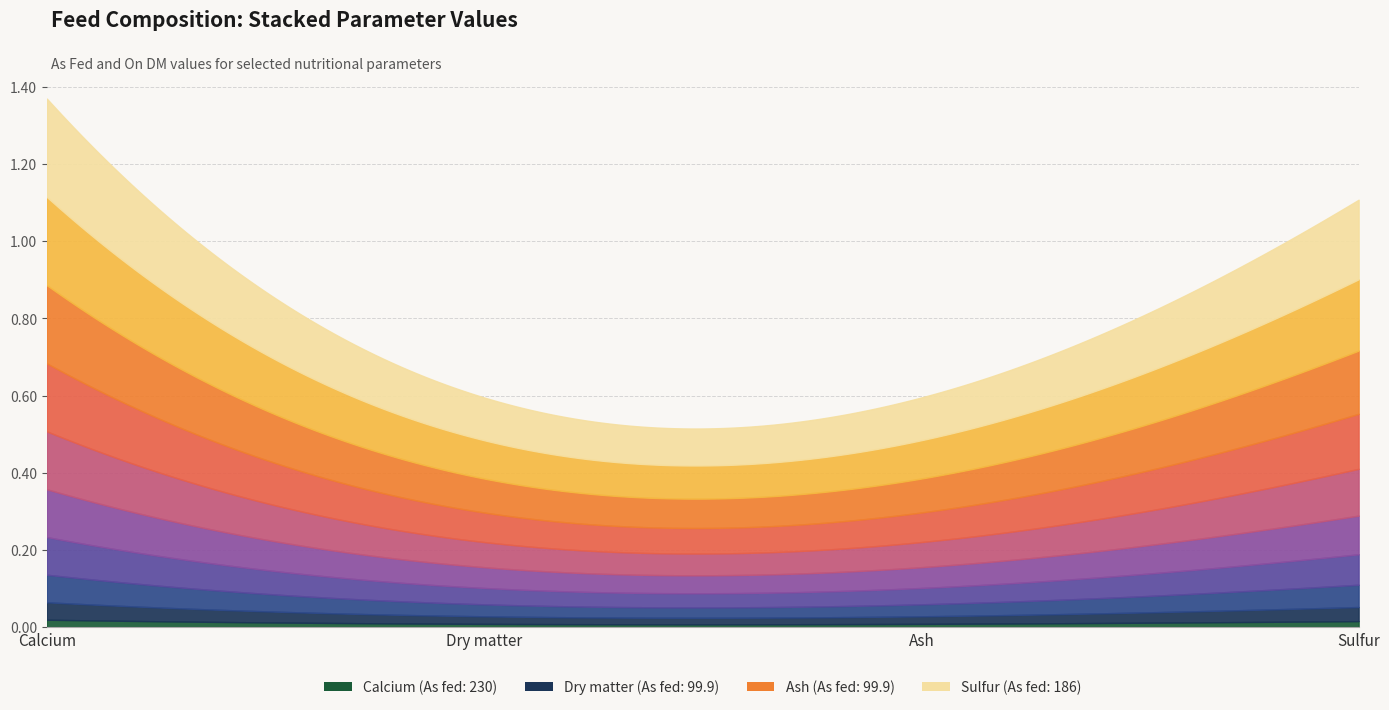

How many values in the On DM series exceed 0?

4